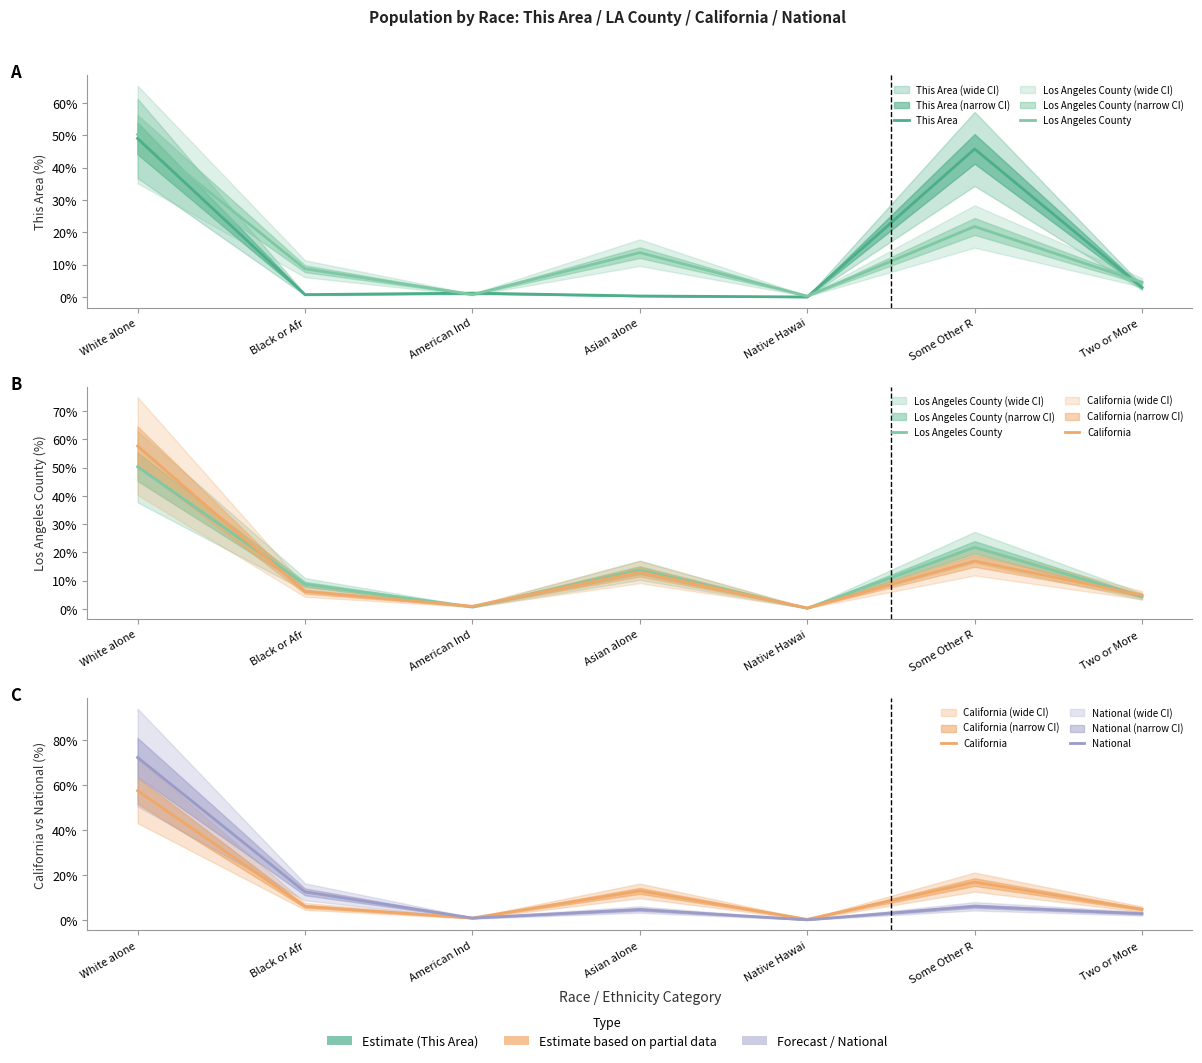

How many interior local valleys does the National series have?

2